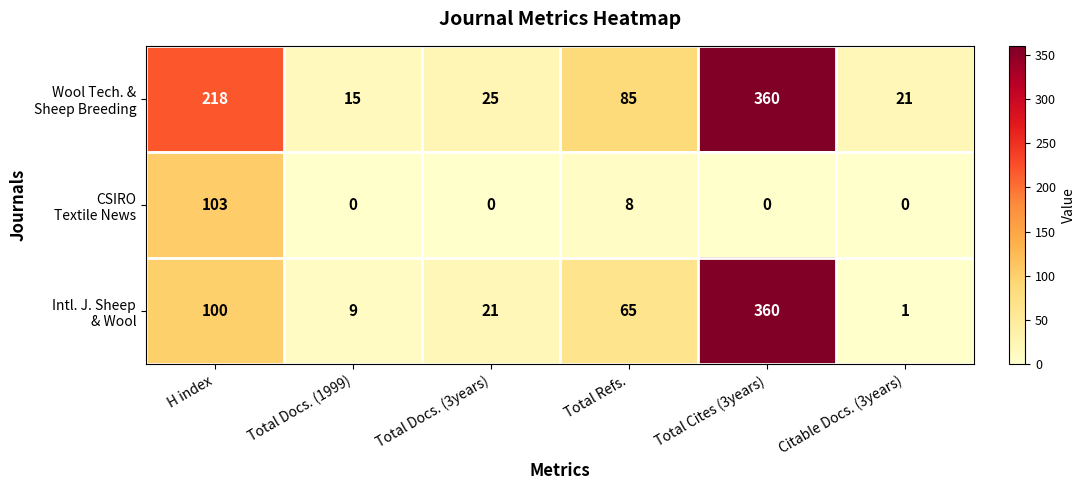

Which category has the highest value across all series?

Total Cites (3years)